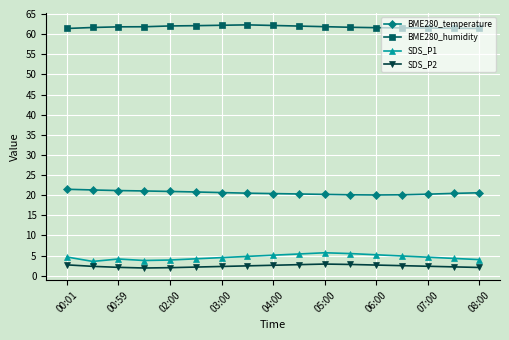

Which series has the largest total across all categories?

BME280_humidity